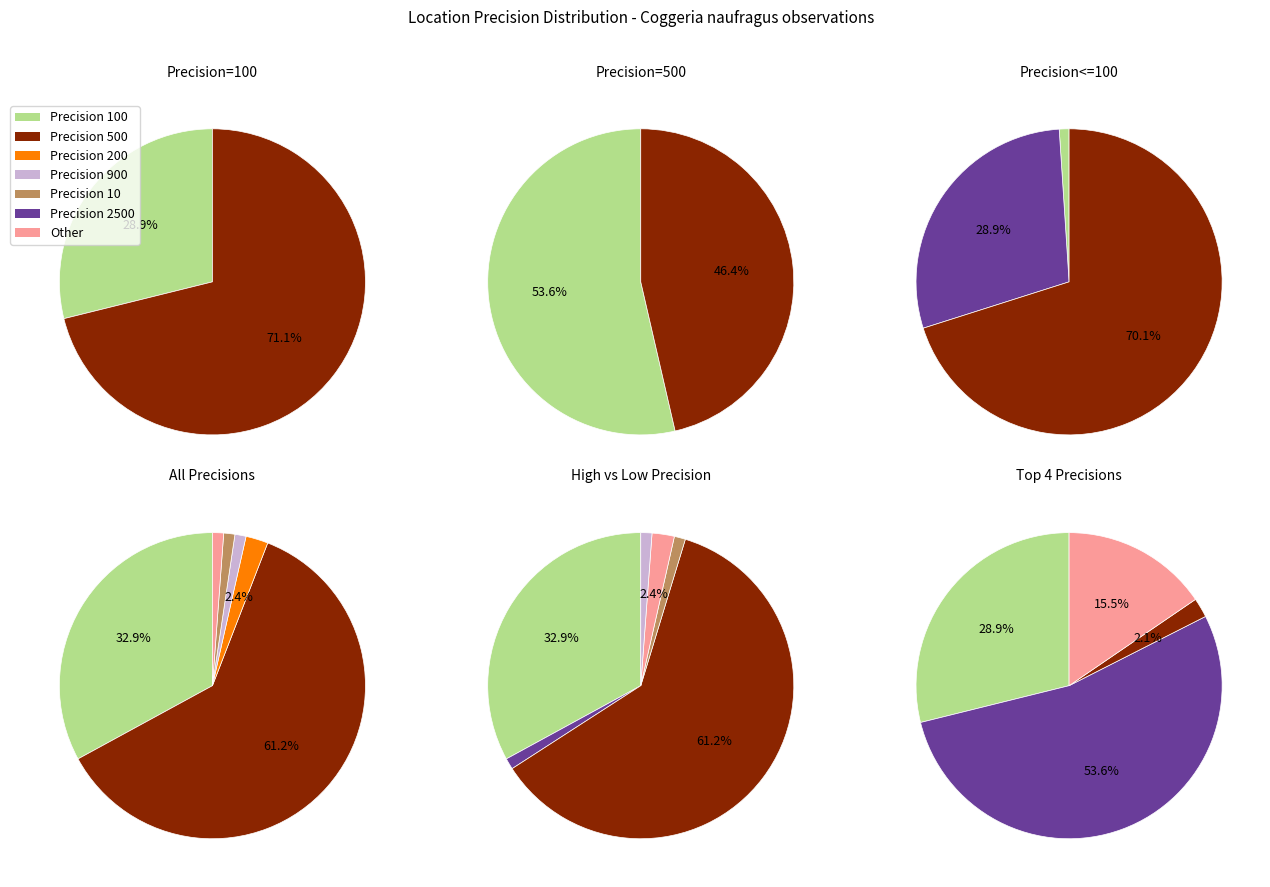

Is there a majority slice in this chart?

Yes